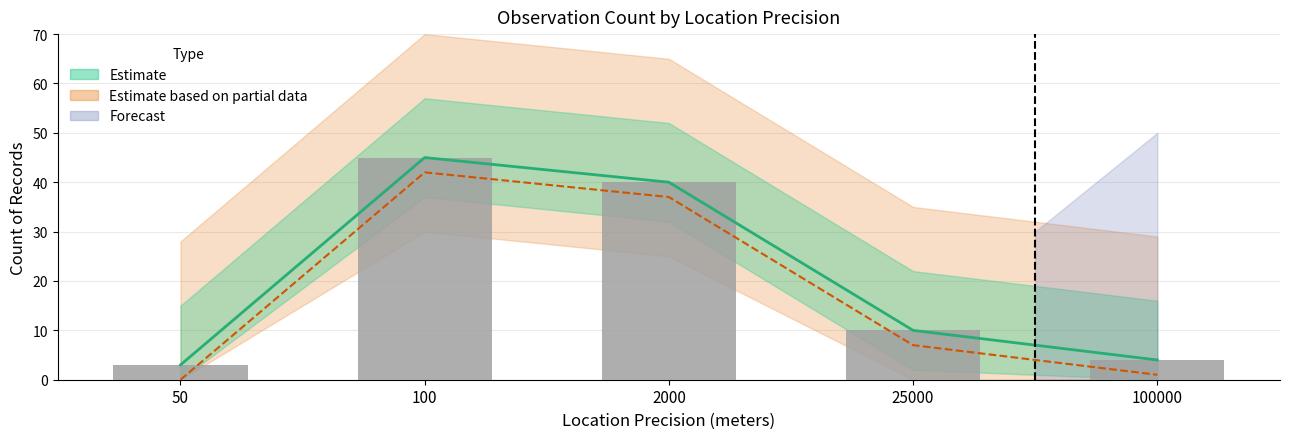

What is the greatest value displayed?

45